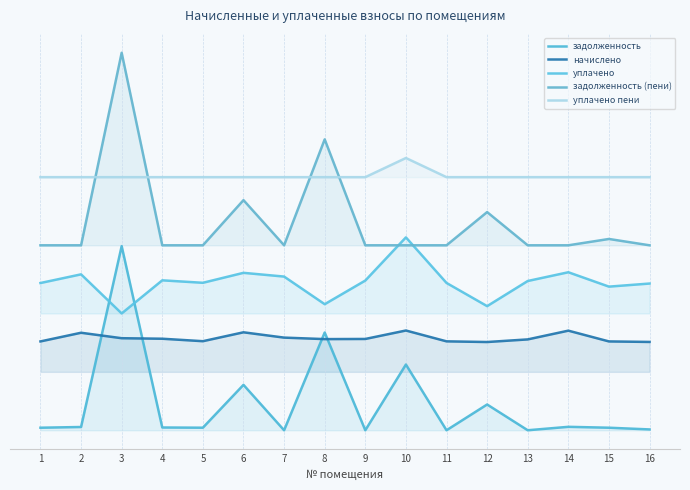

What is the difference between the highest and lowest values at 2?

51330.6